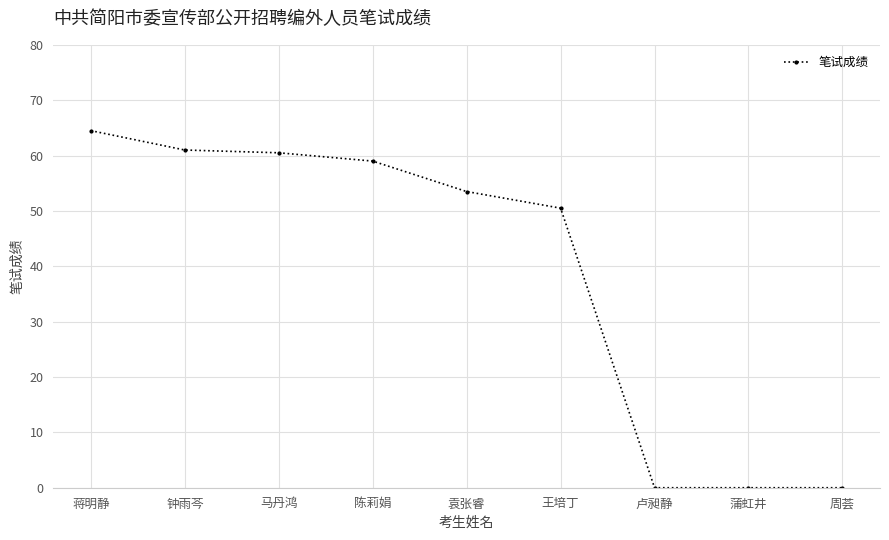

Where does the data first go above 53?

蒋明静